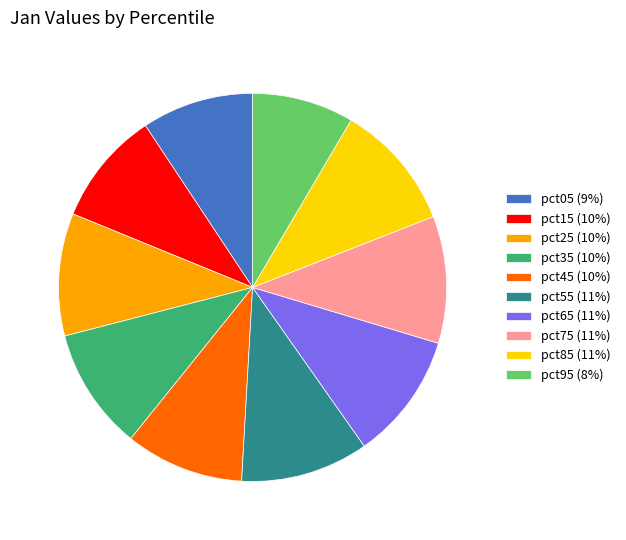

Combined, do pct55 (11%) and pct65 (11%) account for over 50%?

No